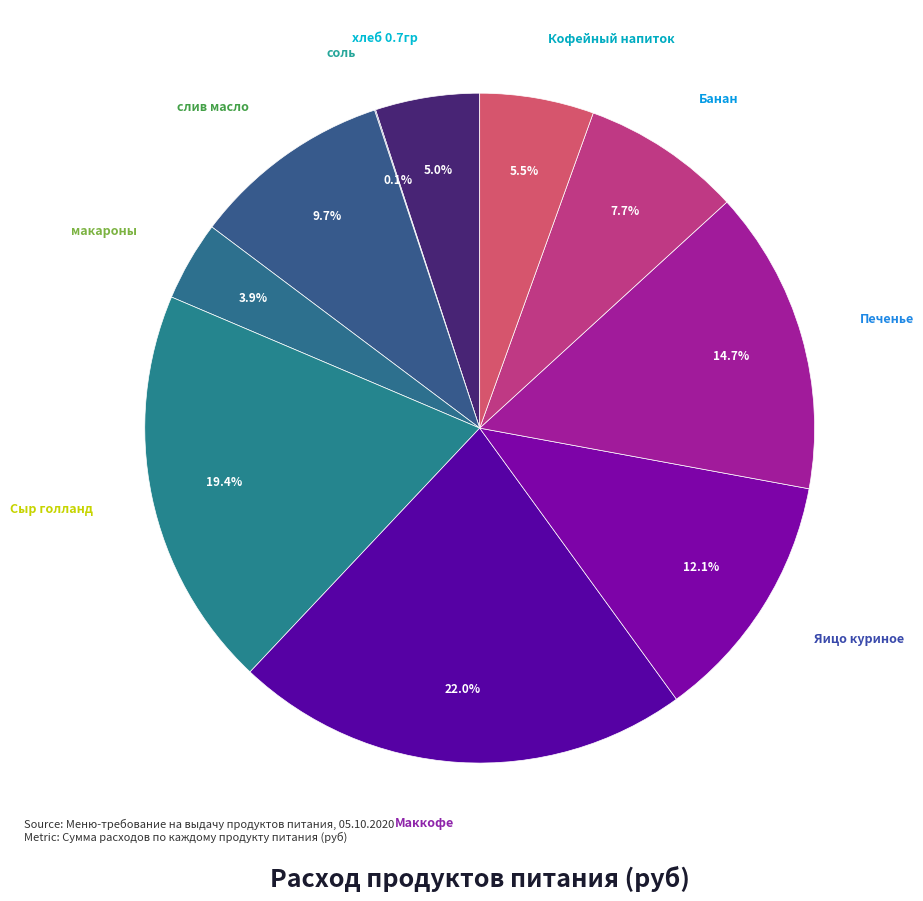

To the nearest percent, what is the difference between the largest and smallest slice percentages?

22%